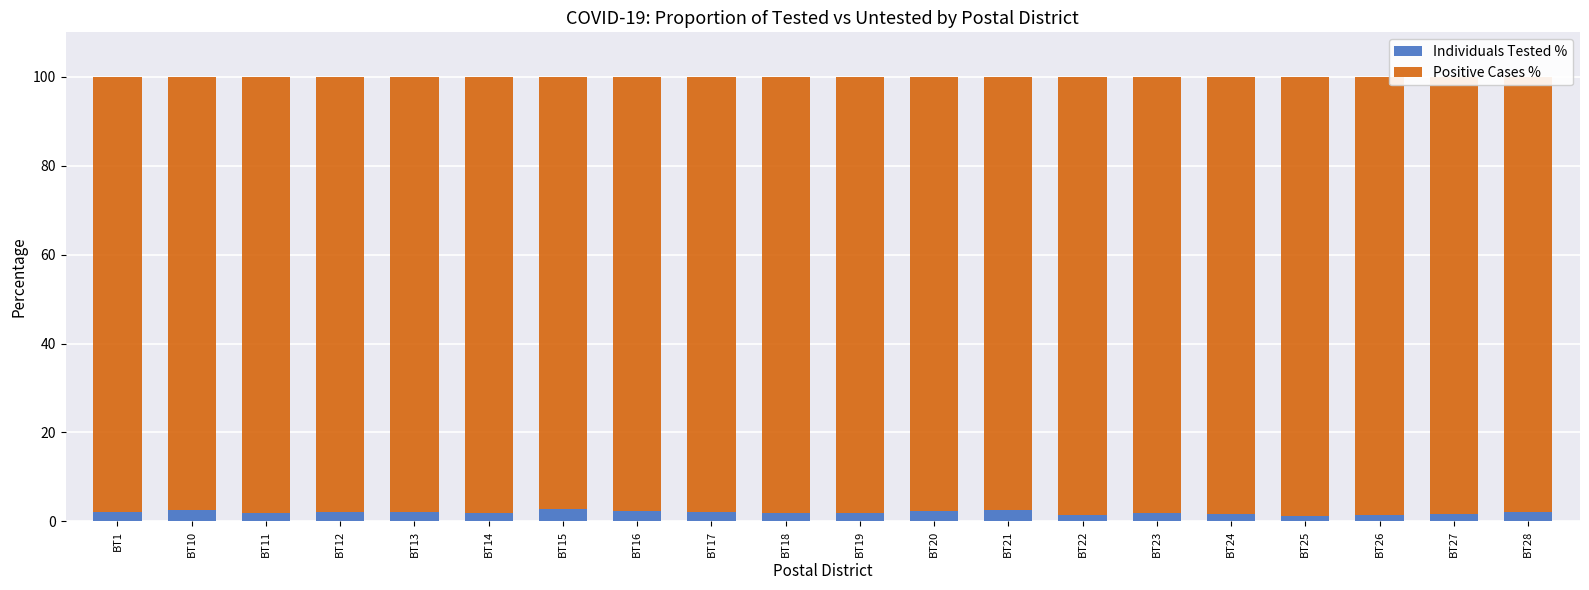

What is the maximum value for Individuals Tested %?

2.7